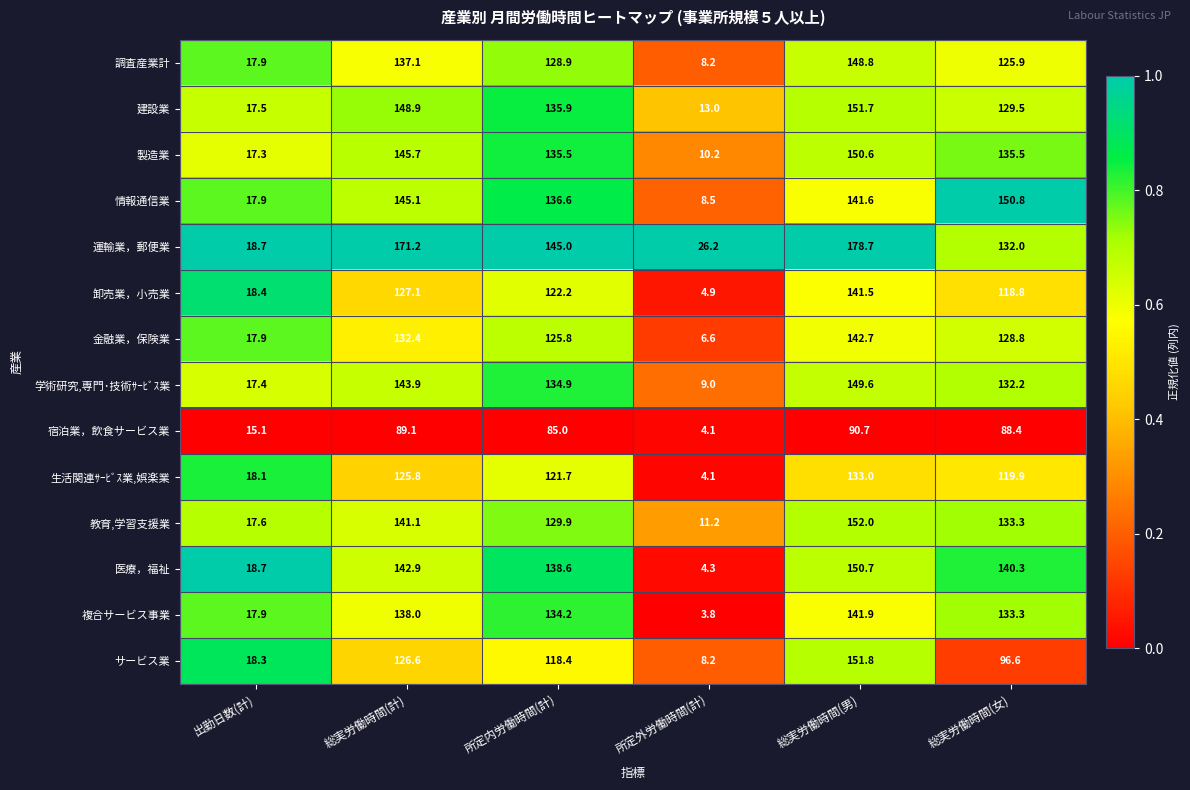

Where is 教育,学習支援業 nearest to the value 81?

所定内労働時間(計)